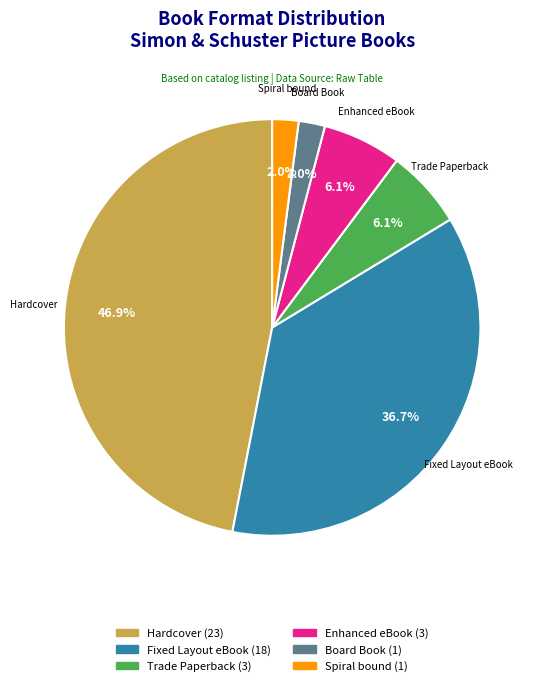

Which has a higher value, Enhanced eBook or Fixed Layout eBook?

Fixed Layout eBook